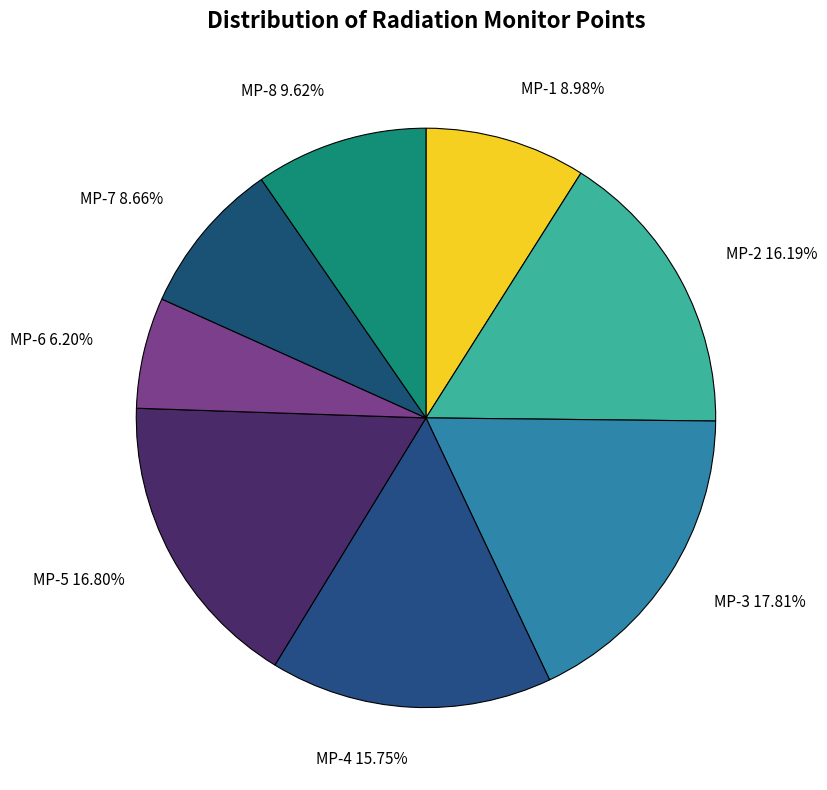

Between MP-3 17.81% and MP-1 8.98%, which is larger?

MP-3 17.81%